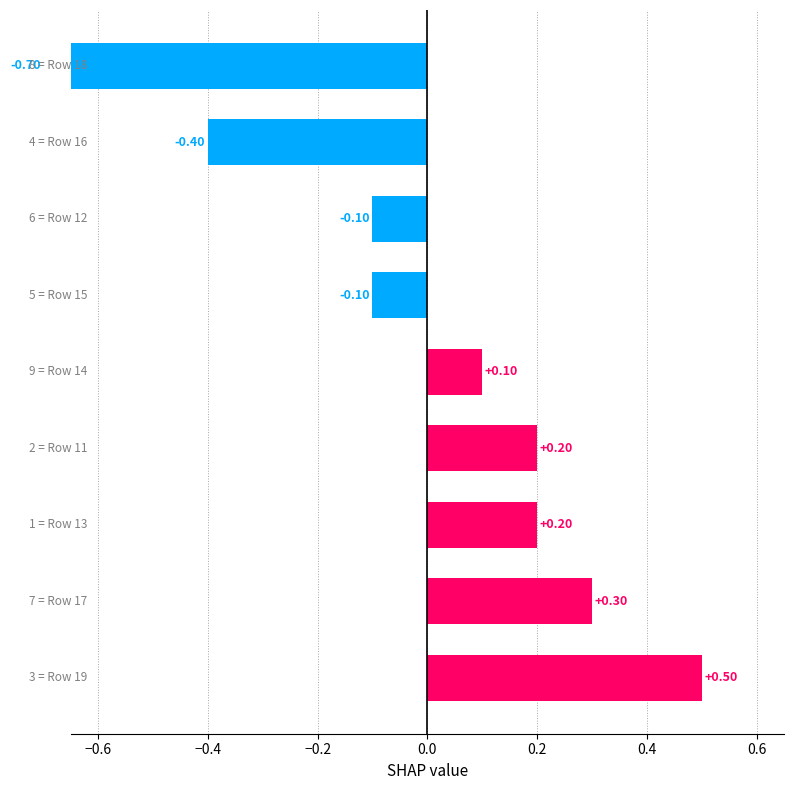

How many data points does each series have?

9